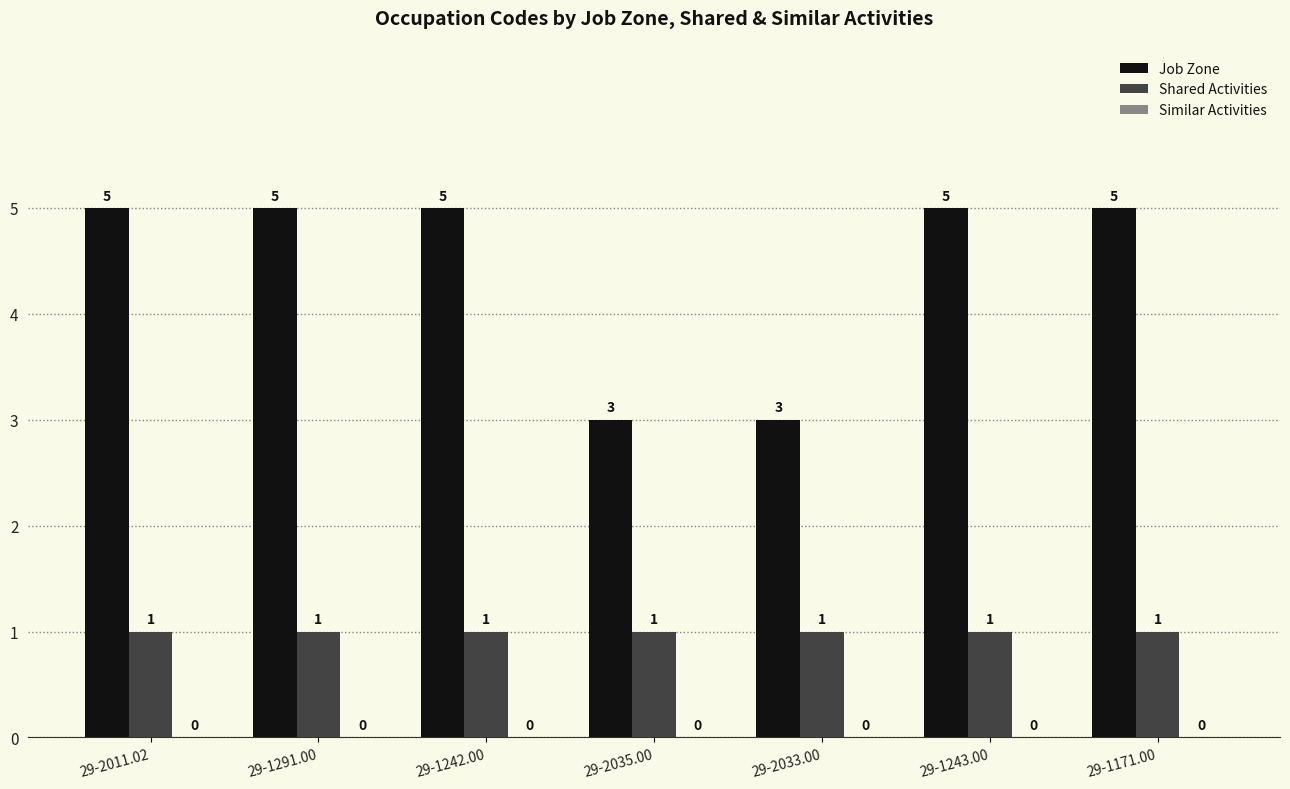

What is the label of the 2nd bar from the right?

29-1243.00